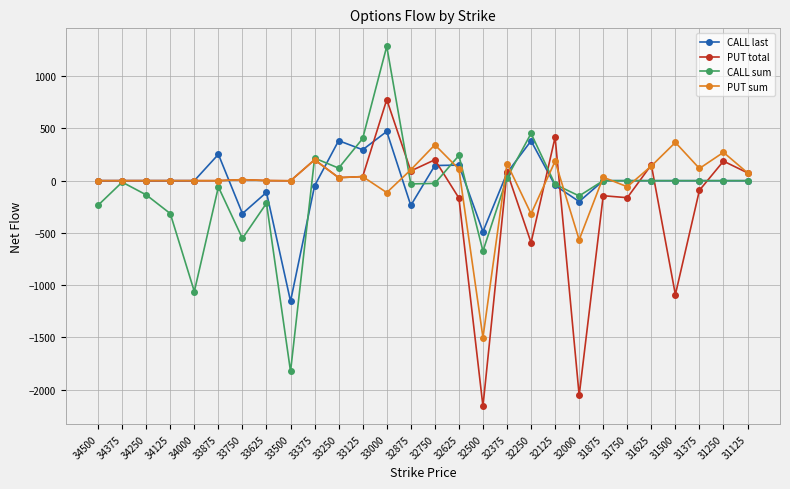

At 33000, list the series in order from smallest to largest.

PUT sum, CALL last, PUT total, CALL sum